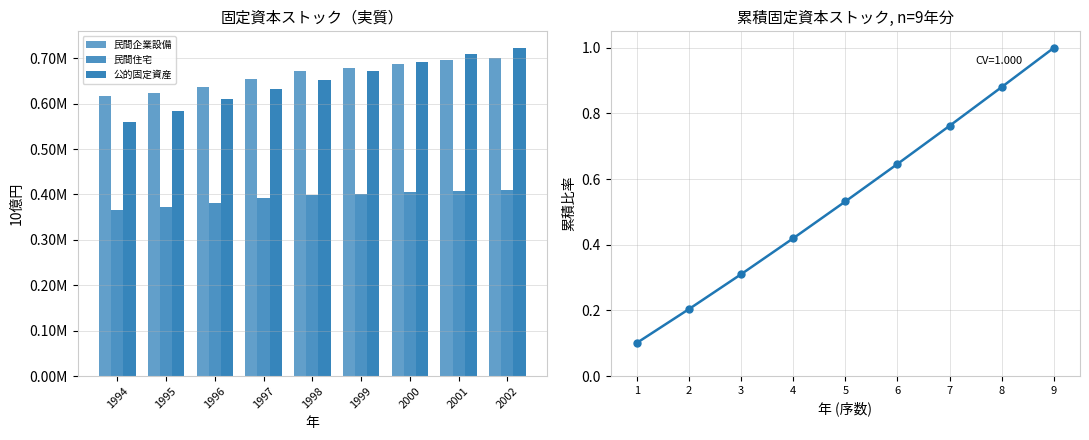

Count the number of categories in the chart.

9